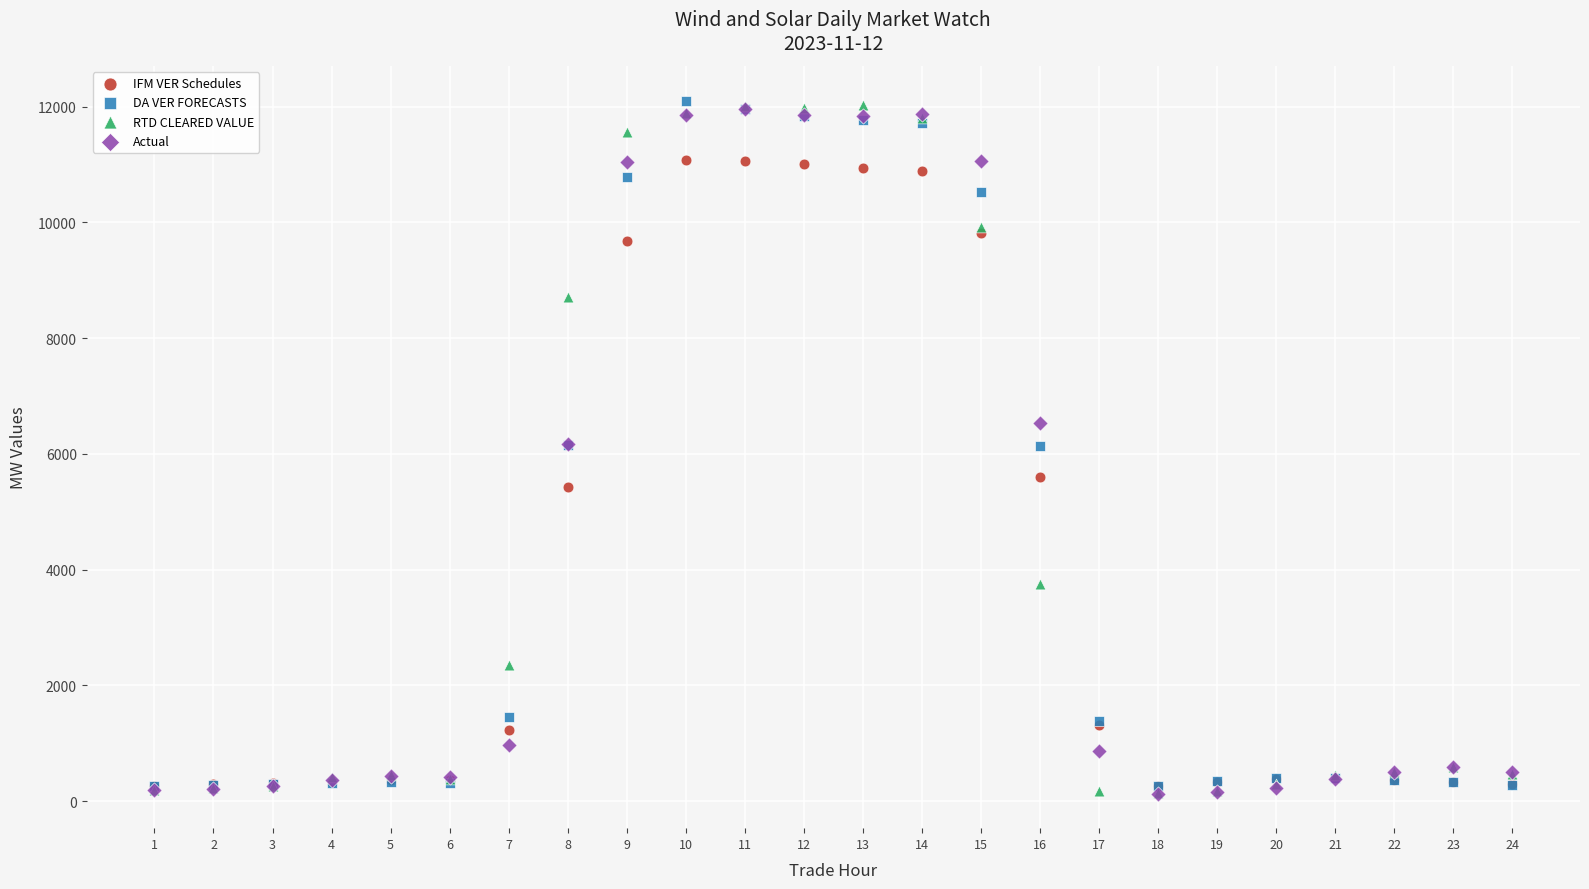

What are all the series names shown in the legend?

IFM VER Schedules, DA VER FORECASTS, RTD CLEARED VALUE, Actual